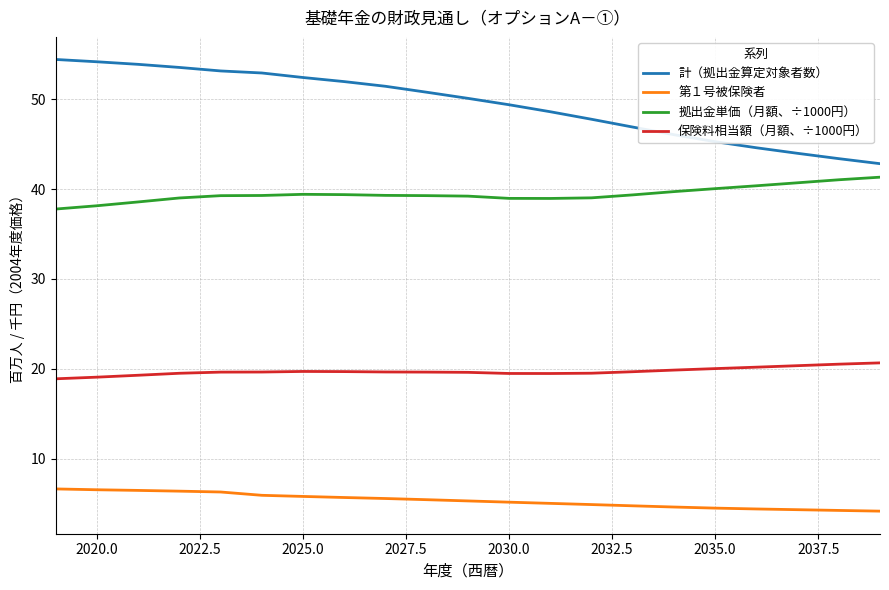

True or false: 第１号被保険者 and 計（拠出金算定対象者数） cross at least once.

False